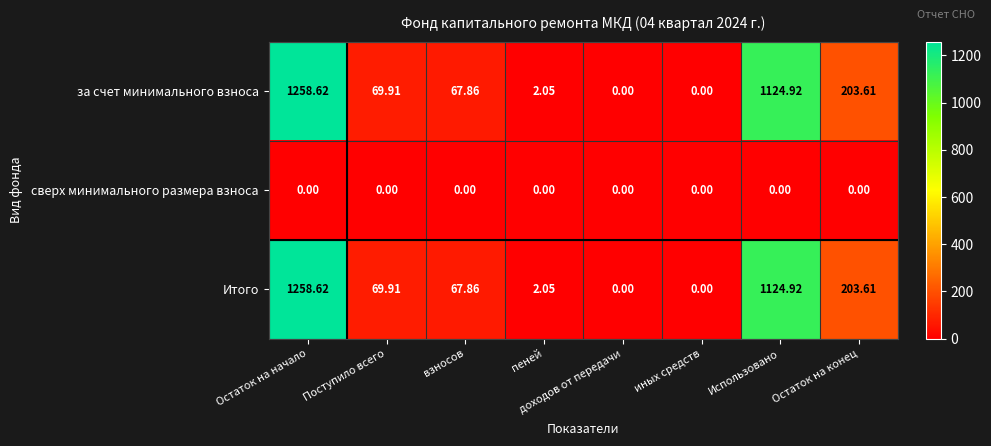

Is the value of Итого at пеней greater than the value of сверх минимального размера взноса at иных средств?

Yes